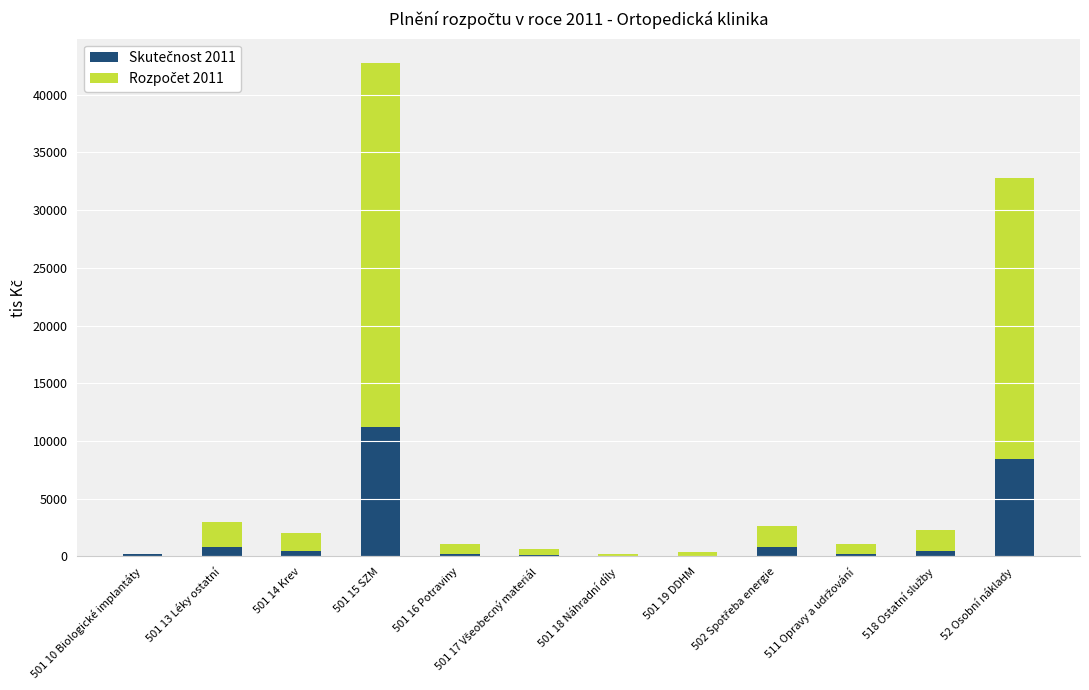

At which category is the sum across all series the highest?

501 15 SZM